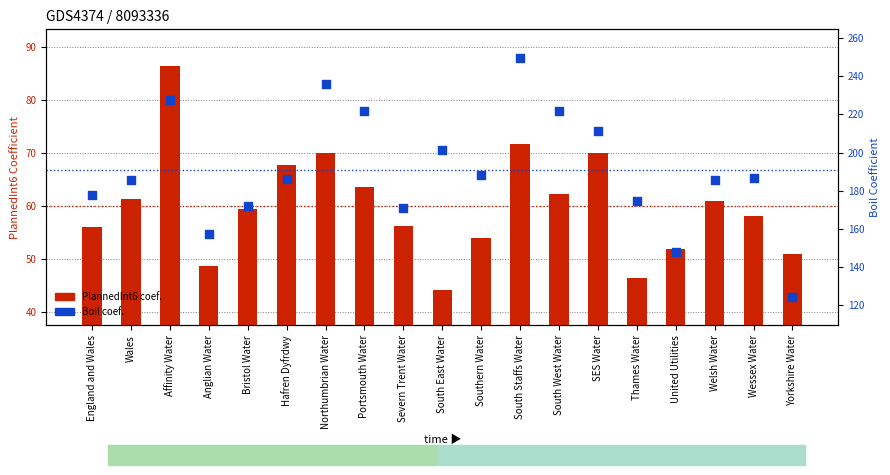

Which series has the widest spread of Y values?

Boil (coef.)